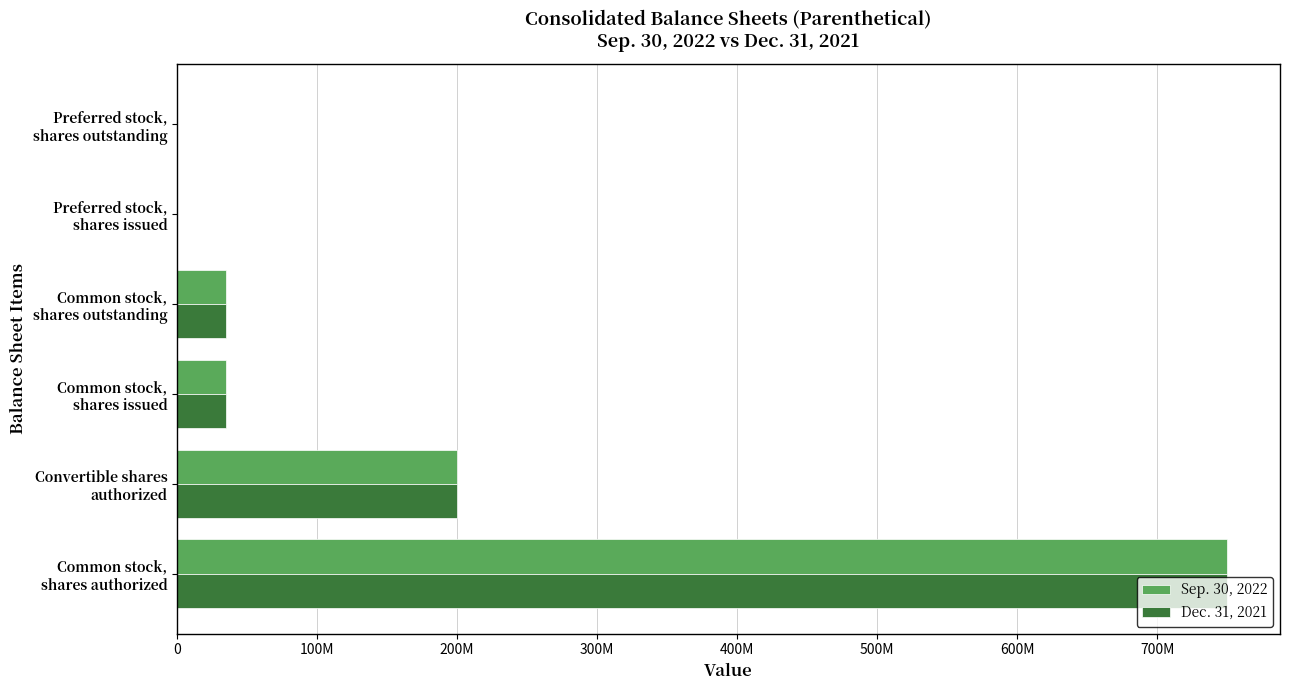

What is the minimum value for Dec. 31, 2021?

1000